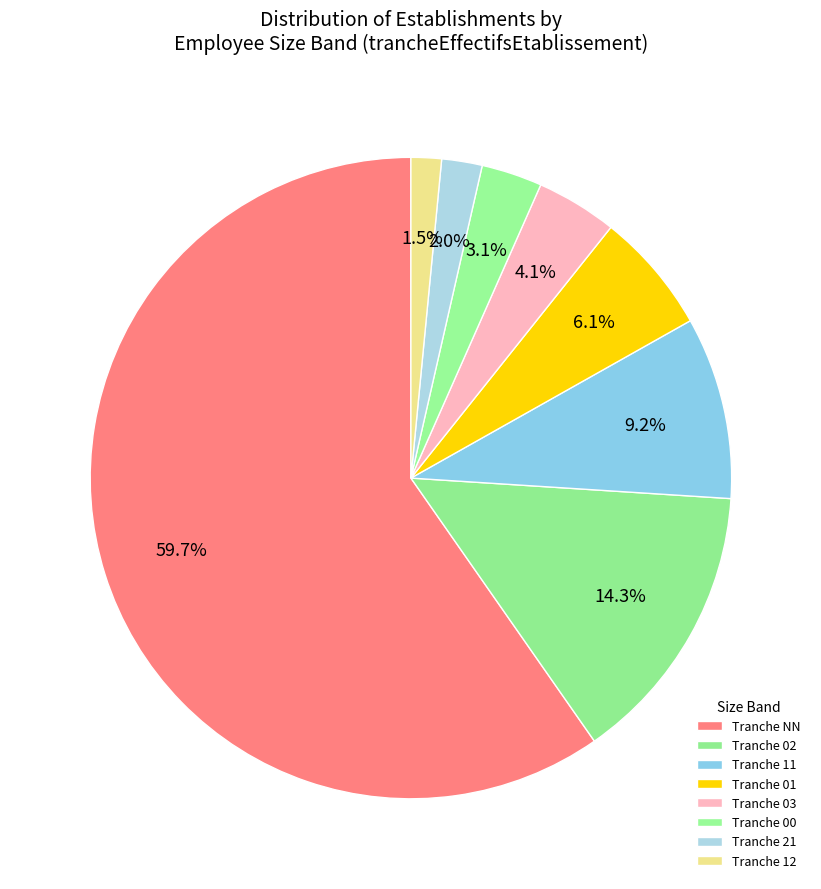

How many segments does this pie chart have?

8